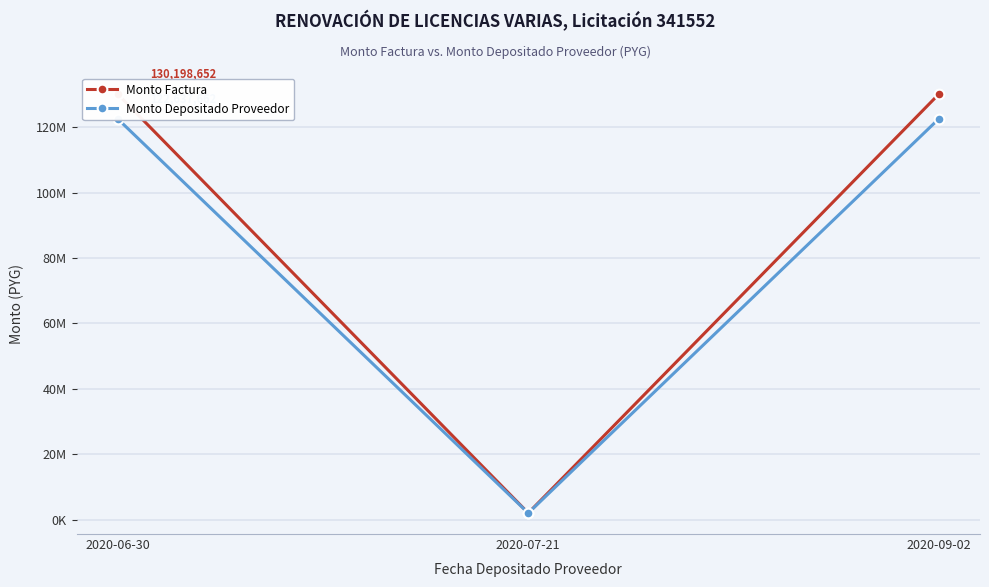

Which series has the largest range (max minus min)?

Monto Factura